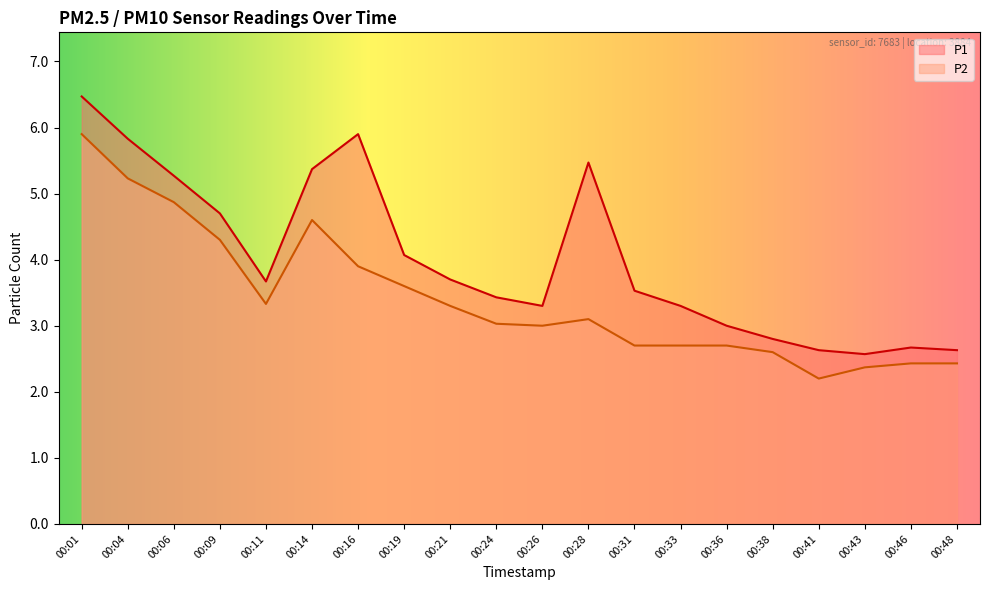

Rank the series by their maximum value, from highest to lowest.

P1, P2